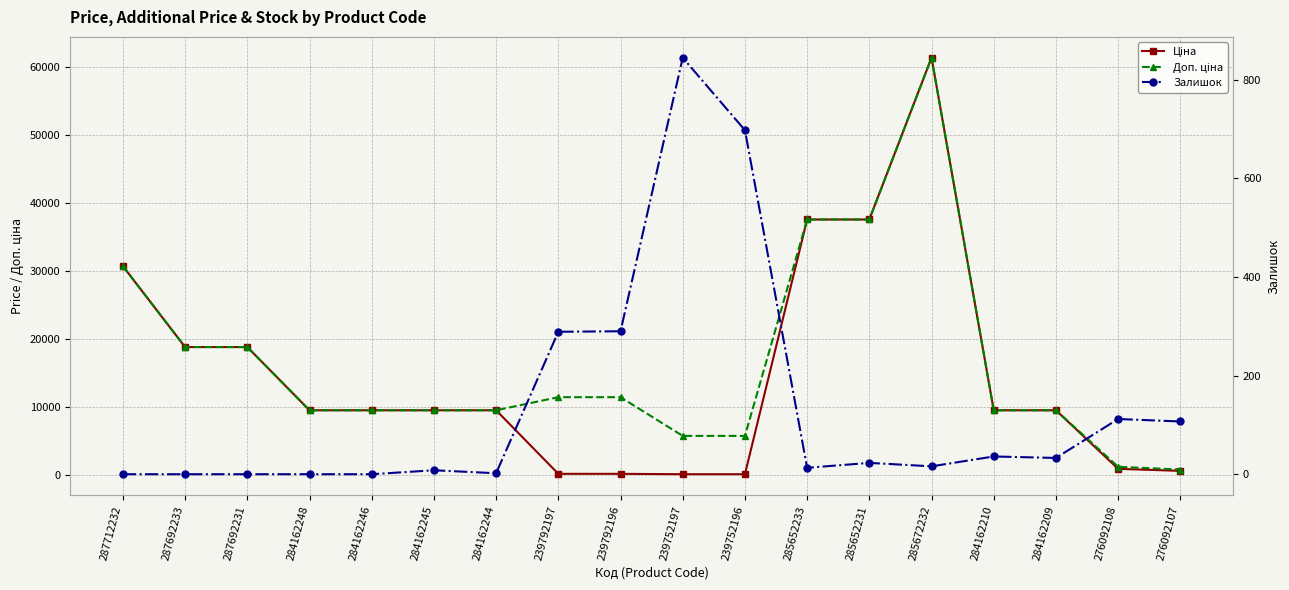

What is the spread (max minus min) of values at 287712232?

30717.1